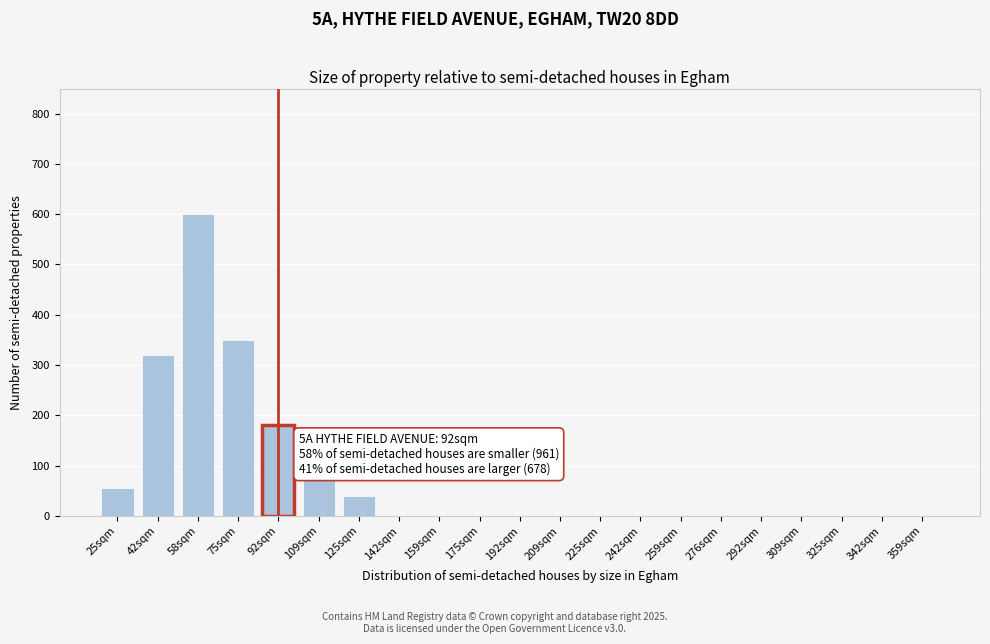

Reading right to left, list all the values displayed in this chart.

359sqm=0	342sqm=0	325sqm=0	309sqm=0	292sqm=0	276sqm=0	259sqm=0	242sqm=0	225sqm=0	209sqm=0	192sqm=0	175sqm=0	159sqm=0	142sqm=0	125sqm=40	109sqm=75	92sqm=180	75sqm=350	58sqm=600	42sqm=320	25sqm=55